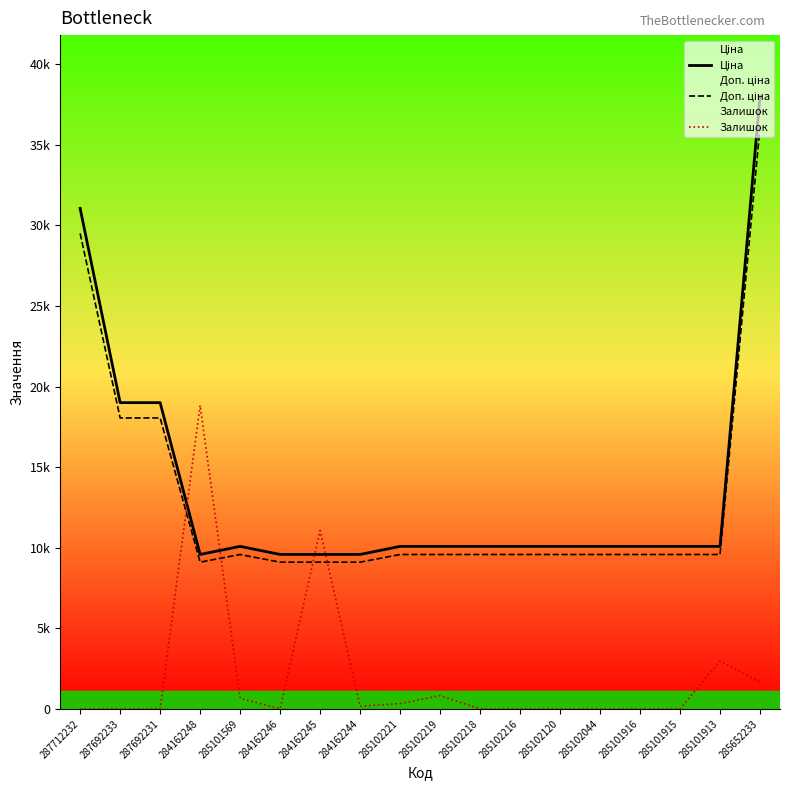

How many interior local peaks does the Залишок series have?

4